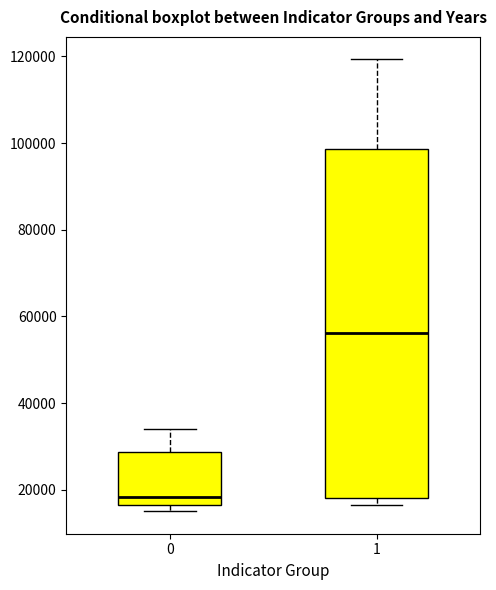

Which box is the tallest, from its lower edge to its upper edge?

1